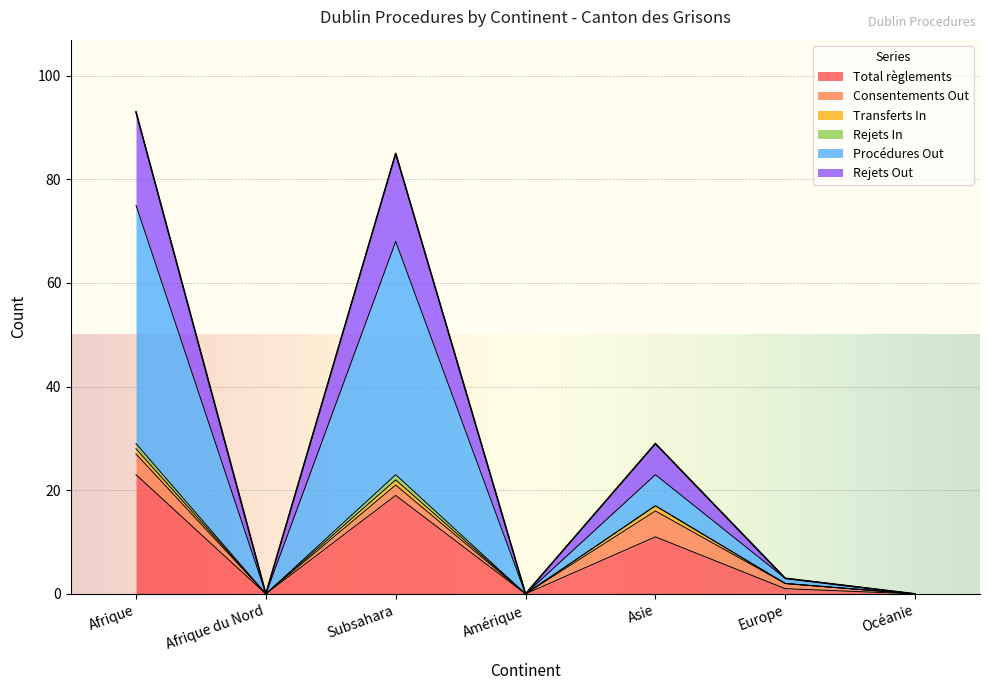

What is the label of the 2nd point from the left?

Afrique du Nord